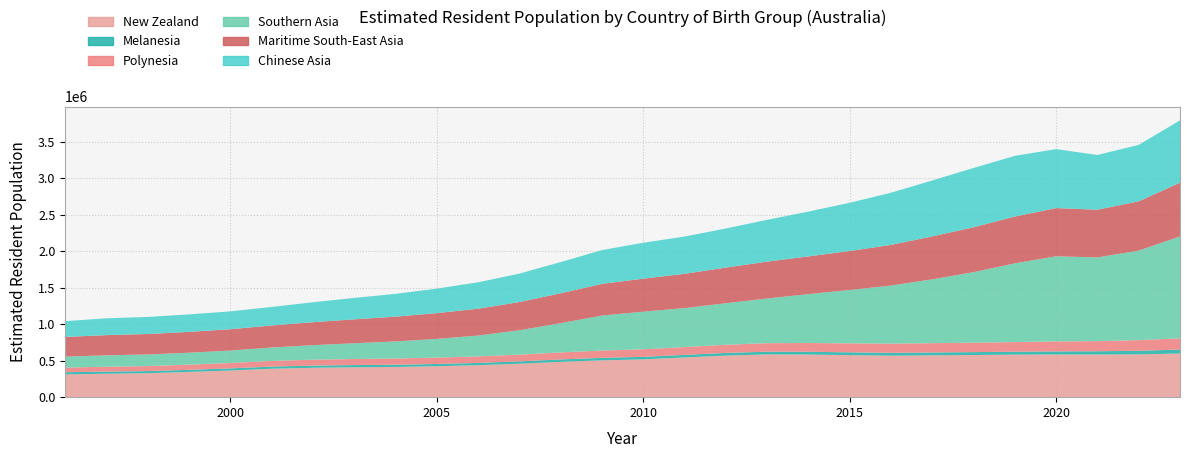

Reading right to left, extract all data points from this chart.

New Zealand: 2023=598090	2022=586050	2021=584010	2020=584490	2019=582850	2018=577490	2017=572250	2016=568170	2015=575430	2014=583660	2013=585390	2012=569630	2011=543950	2010=517780	2009=504440	2008=483660	2007=458020	2006=437890	2005=423550	2004=413980	2003=409500	2002=402380	2001=389600	2000=365060	1999=345660	1998=328280	1997=320660	1996=312240
Melanesia: 2023=53310	2022=50040	2021=44920	2020=42380	2019=39570	2018=39540	2017=39760	2016=39610	2015=38750	2014=38130	2013=37480	2012=36440	2011=35420	2010=34740	2009=34040	2008=33270	2007=32240	2006=31480	2005=30970	2004=30560	2003=30240	2002=29740	2001=29270	2000=29280	1999=29290	1998=29340	1997=29310	1996=29580
Polynesia: 2023=154720	2022=145160	2021=138700	2020=136900	2019=132520	2018=129750	2017=127980	2016=125740	2015=123090	2014=120450	2013=116710	2012=111700	2011=107130	2010=103350	2009=100080	2008=96040	2007=92340	2006=89610	2005=87340	2004=85240	2003=83410	2002=80980	2001=77820	2000=73890	1999=70980	1998=68100	1997=66790	1996=63560
Southern Asia: 2023=1395990	2022=1226070	2021=1146860	2020=1165630	2019=1078710	2018=965670	2017=873980	2016=795820	2015=730700	2014=669230	2013=612420	2012=569180	2011=533560	2010=515450	2009=479870	2008=400450	2007=334400	2006=285180	2005=256750	2004=233680	2003=215520	2002=199180	2001=183460	2000=170560	1999=162970	1998=159600	1997=156760	1996=150340
Maritime South-East Asia: 2023=736180	2022=675090	2021=653450	2020=660570	2019=640570	2018=614760	2017=588480	2016=556420	2015=533920	2014=517250	2013=504540	2012=488110	2011=469600	2010=451980	2009=433630	2008=409650	2007=385890	2006=367400	2005=352570	2004=339700	2003=327490	2002=314630	2001=301980	2000=291830	1999=285480	1998=279680	1997=276420	1996=269520
Chinese Asia: 2023=853630	2022=773490	2021=749540	2020=807840	2019=831320	2018=811990	2017=766240	2016=714820	2015=660360	2014=613610	2013=572450	2012=535710	2011=510250	2010=491620	2009=462650	2008=427380	2007=389840	2006=361580	2005=335640	2004=311820	2003=293200	2002=273220	2001=253510	2000=244680	1999=239550	1998=233990	1997=230510	1996=216100